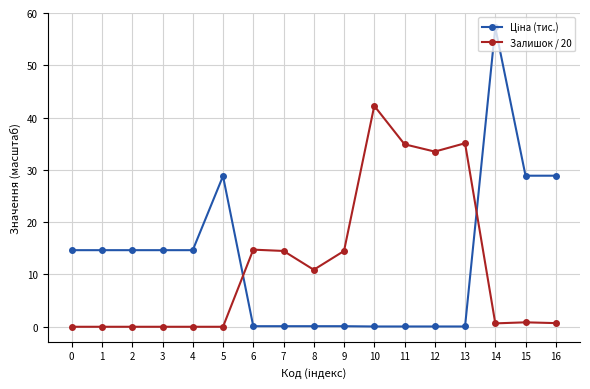

What is the difference between the second highest and second lowest values in the Залишок / 20 series?

35.1